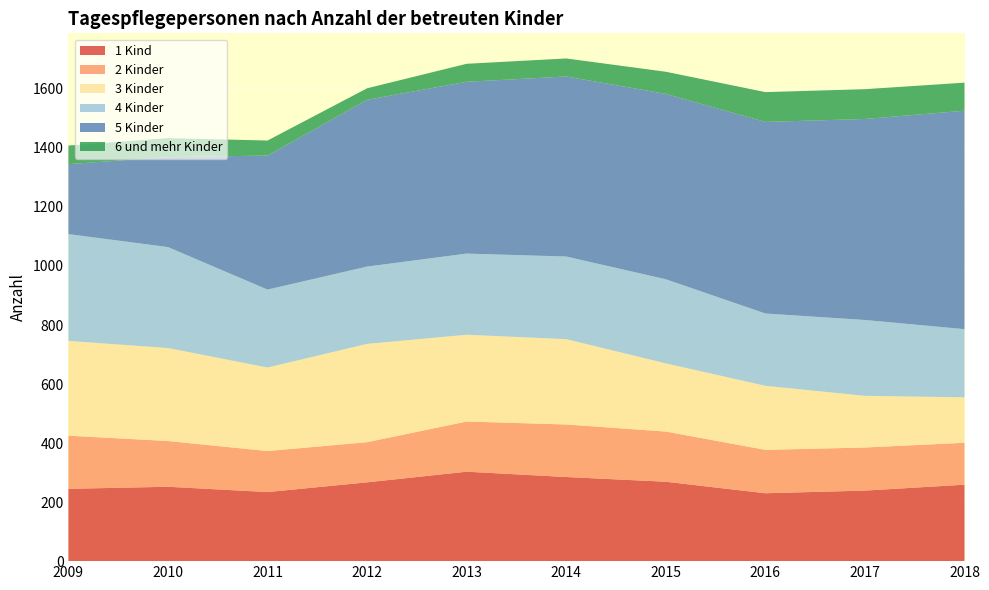

Reading left to right, transcribe all the data shown in this chart.

1 Kind: 2009=245	2010=252	2011=234	2012=267	2013=303	2014=285	2015=269	2016=230	2017=239	2018=259
2 Kinder: 2009=180	2010=155	2011=139	2012=136	2013=170	2014=178	2015=170	2016=147	2017=146	2018=142
3 Kinder: 2009=321	2010=315	2011=283	2012=333	2013=294	2014=289	2015=231	2016=217	2017=175	2018=154
4 Kinder: 2009=362	2010=342	2011=264	2012=262	2013=275	2014=280	2015=285	2016=245	2017=257	2018=231
5 Kinder: 2009=237	2010=305	2011=454	2012=565	2013=582	2014=610	2015=628	2016=649	2017=681	2018=740
6 und mehr Kinder: 2009=63	2010=64	2011=51	2012=39	2013=61	2014=61	2015=75	2016=101	2017=101	2018=95